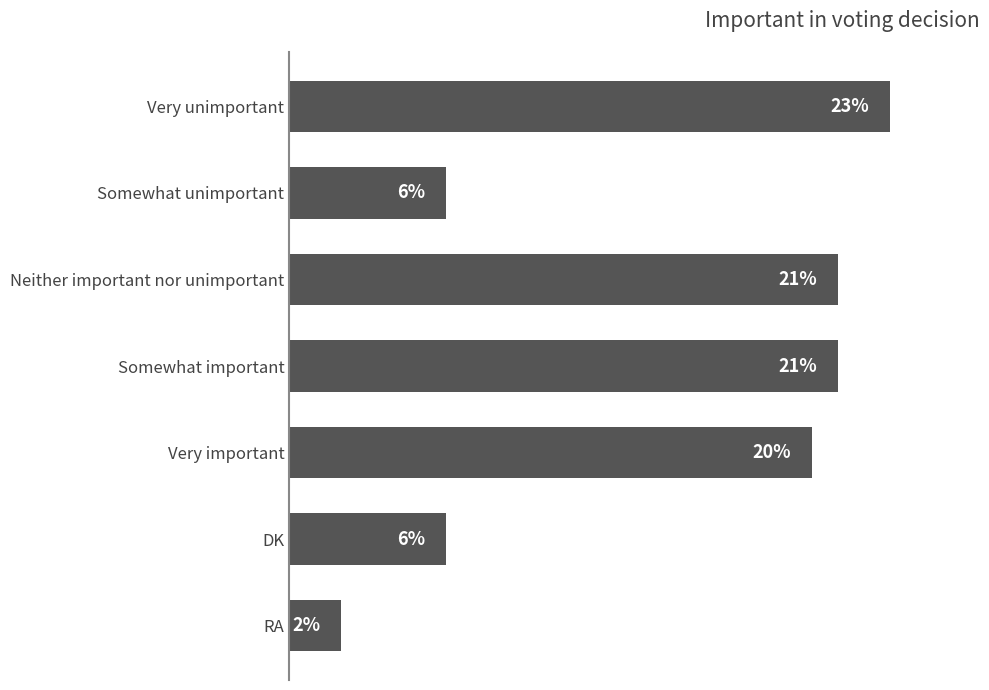

Which category has the lowest value across all series?

RA